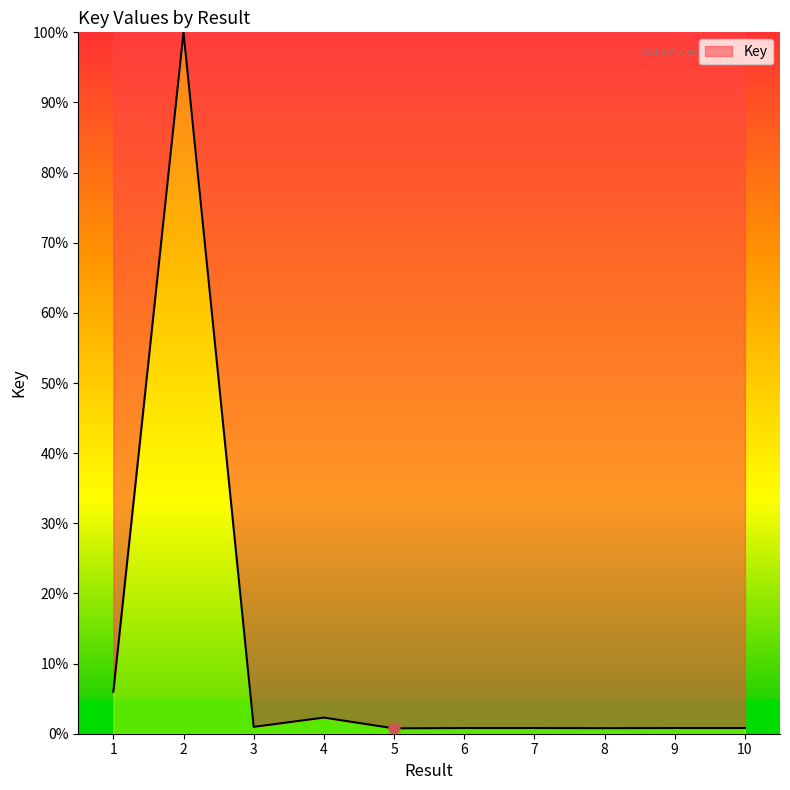

What is the change in value from 3 to 10?

-0.2